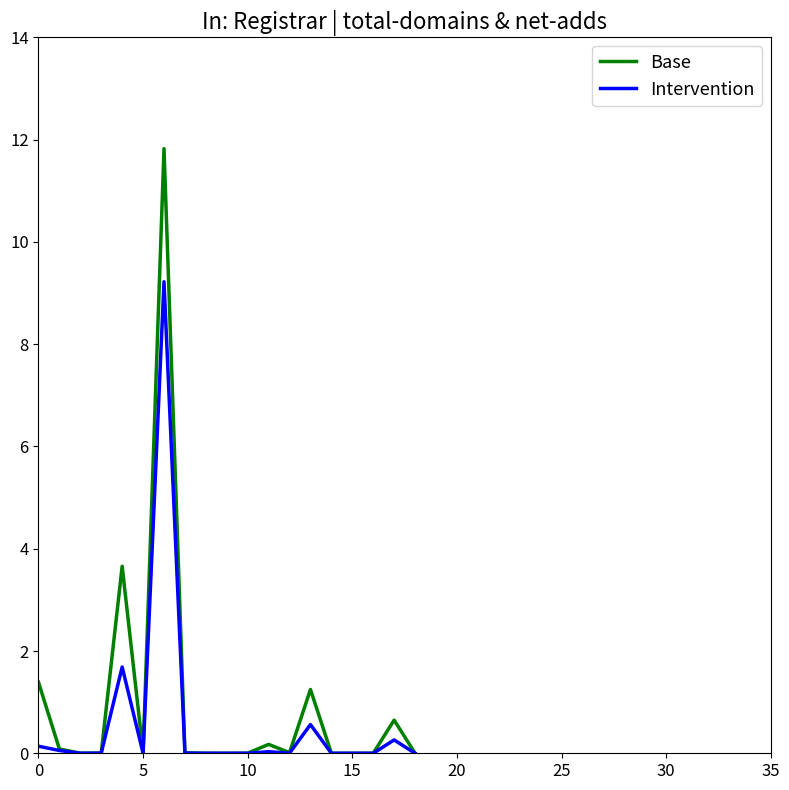

List the series in order of their peak value, lowest first.

Intervention, Base